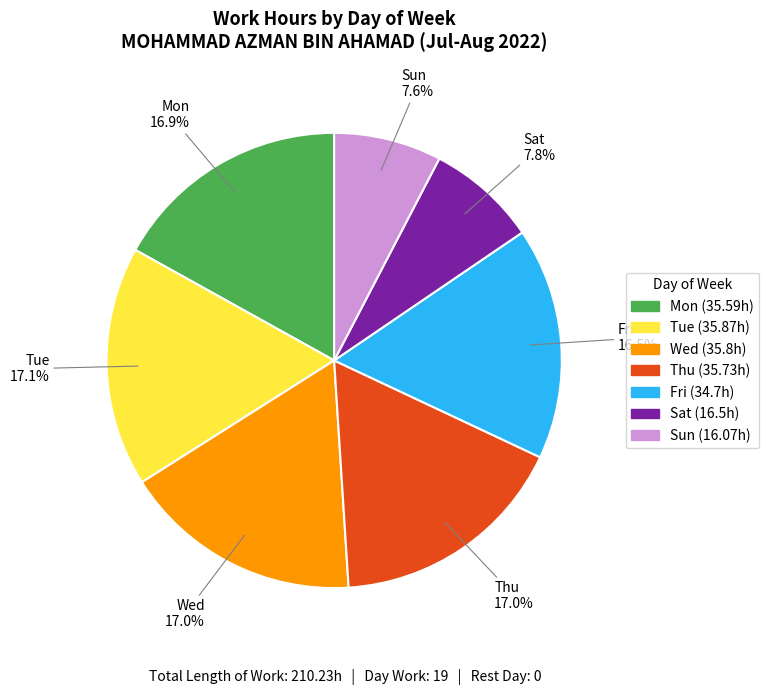

Is there any slice that represents more than half of the pie?

No